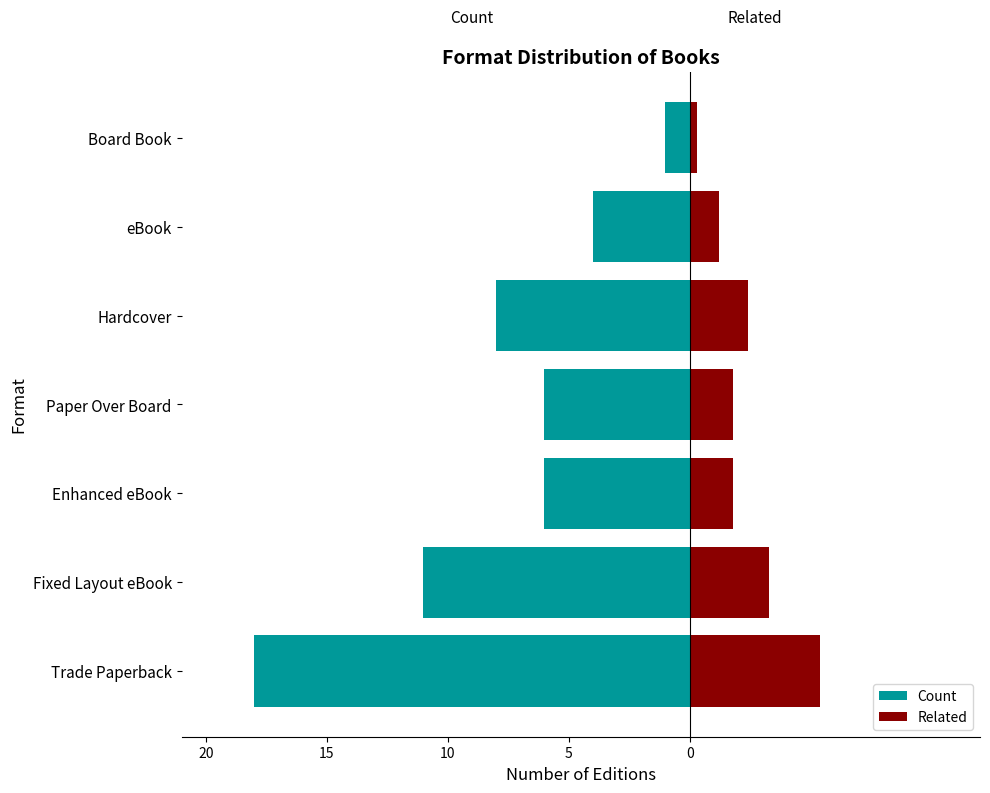

How many data points in Related are above 1?

6